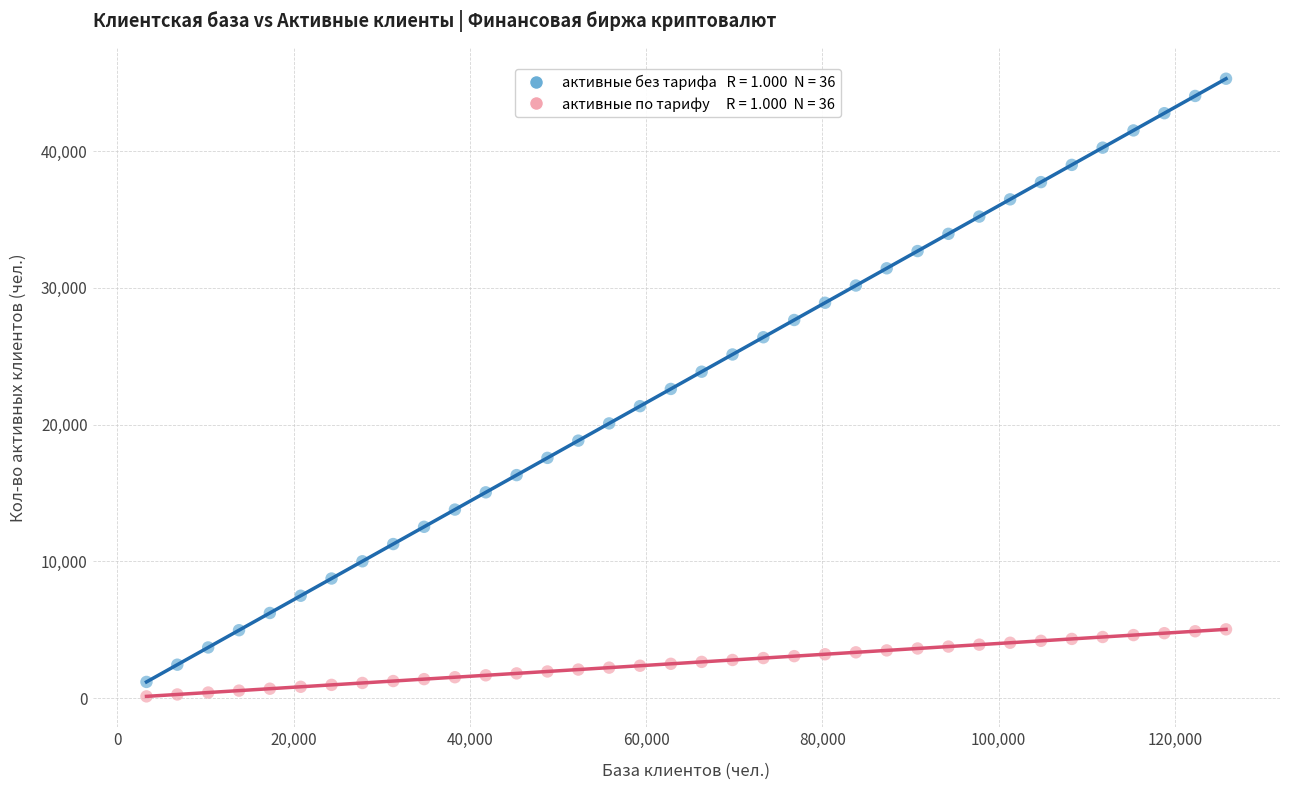

Across all data points, what is the range of Y values (max minus min)?

45151.5